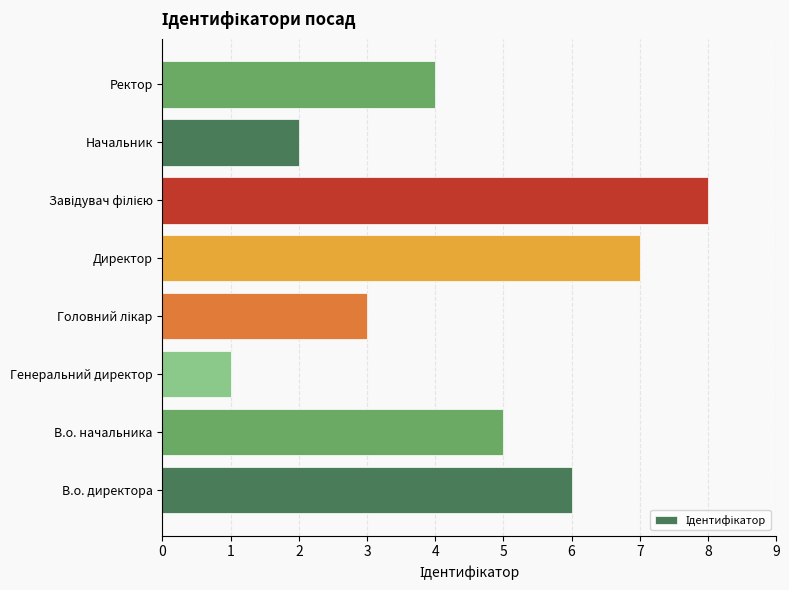

Is it true that the value at В.о. начальника is 9?

False